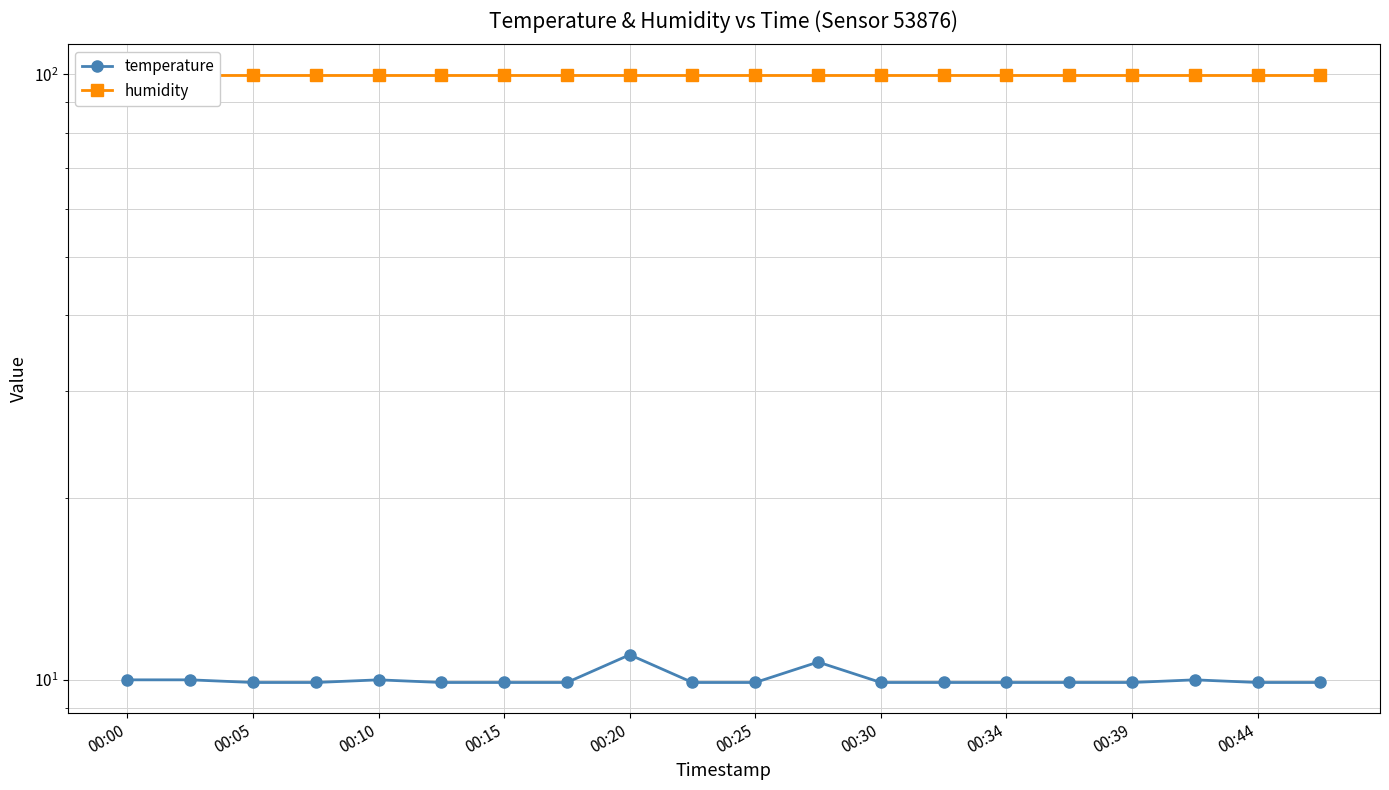

What is the difference between the maximum and minimum values in the temperature series?

1.1